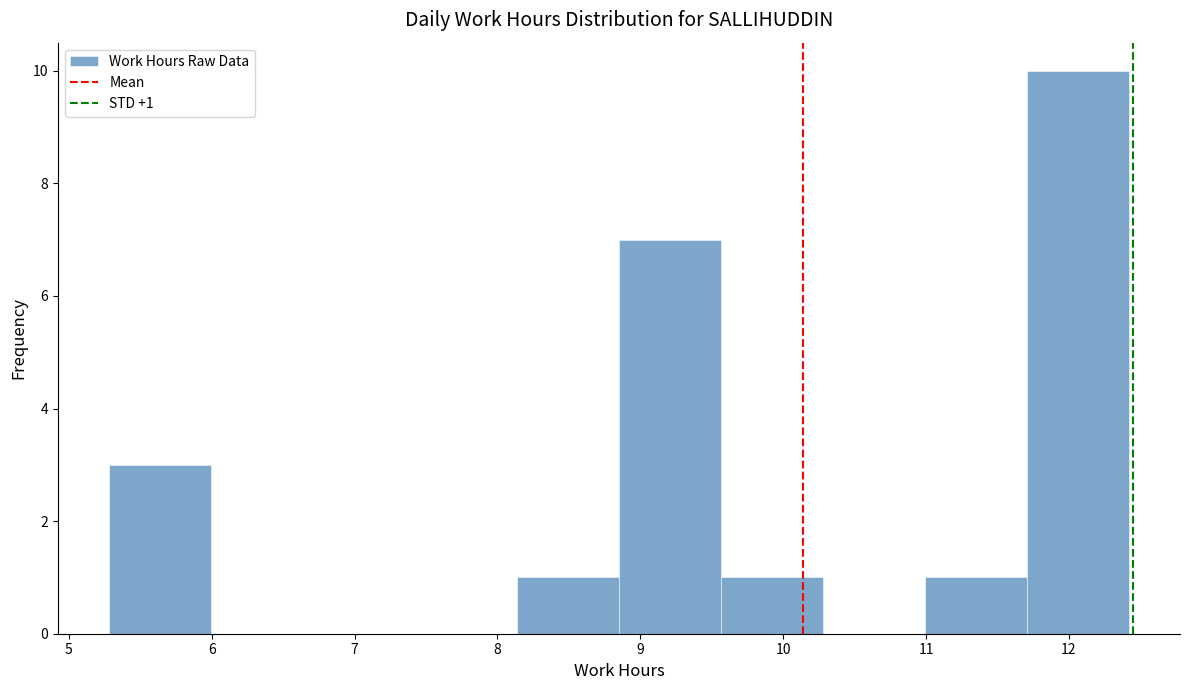

Over which range of the x-axis is the bar tallest?

11.7 to 12.4